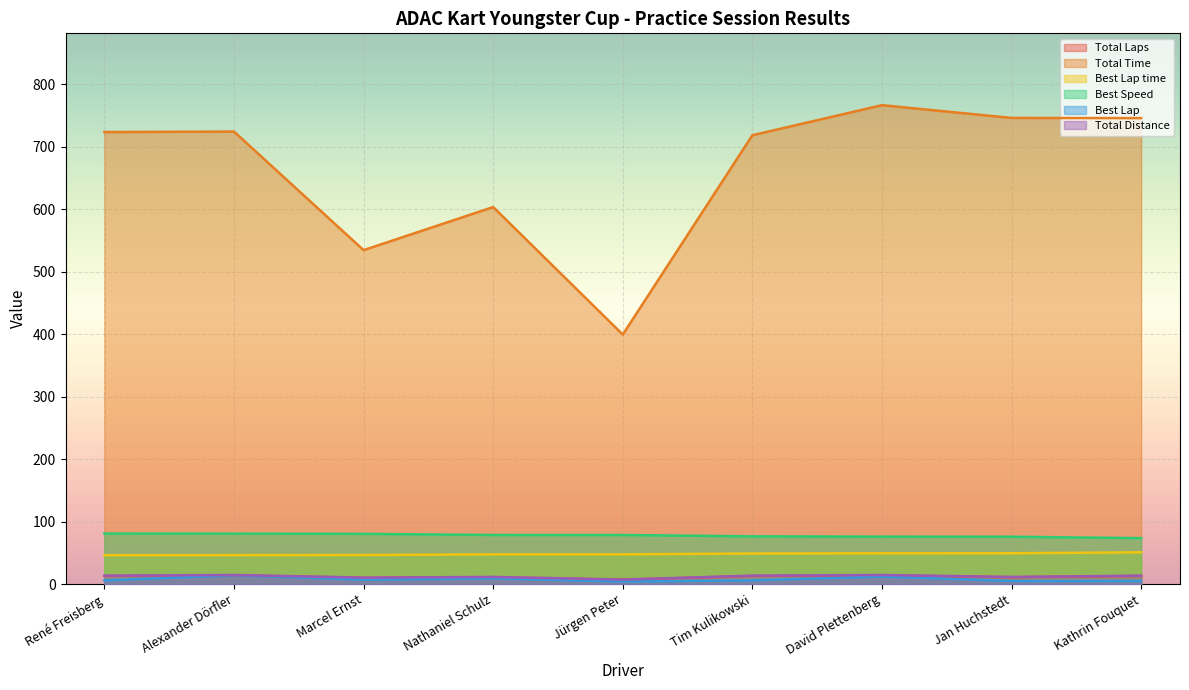

What is the difference between the highest and lowest values at René Freisberg?

717.2